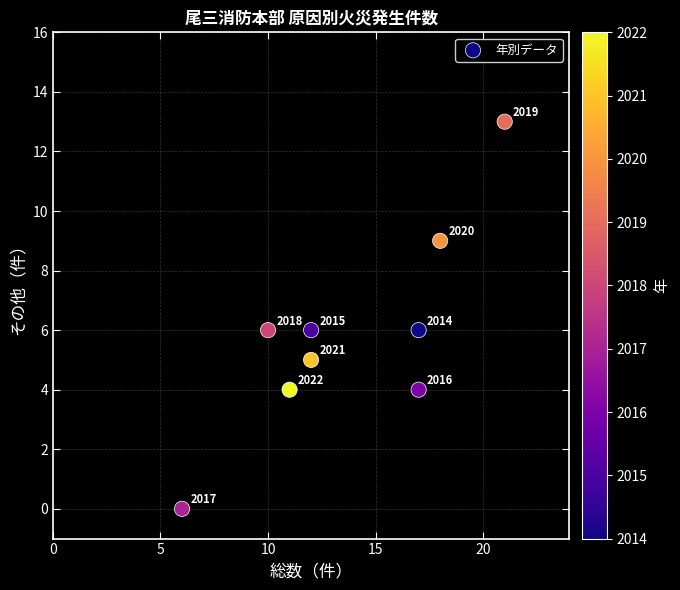

What is the average Y value?

6